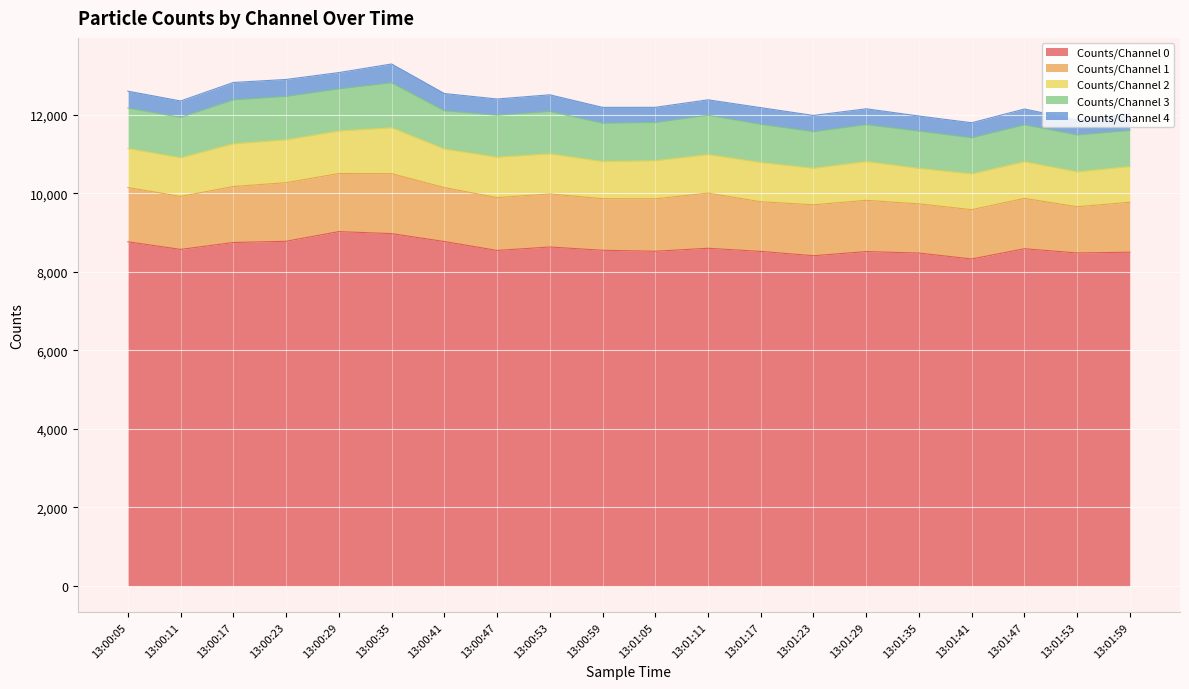

What is the label of the 20th point from the right?

13:00:05